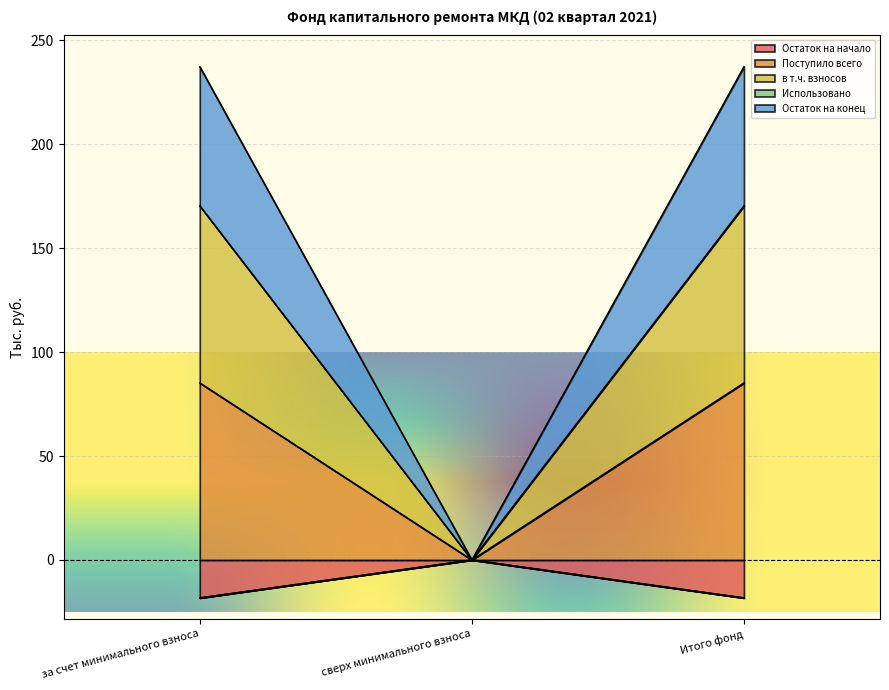

The в т.ч. взносов series shows 84.6 at сверх минимального взноса. True or false?

False